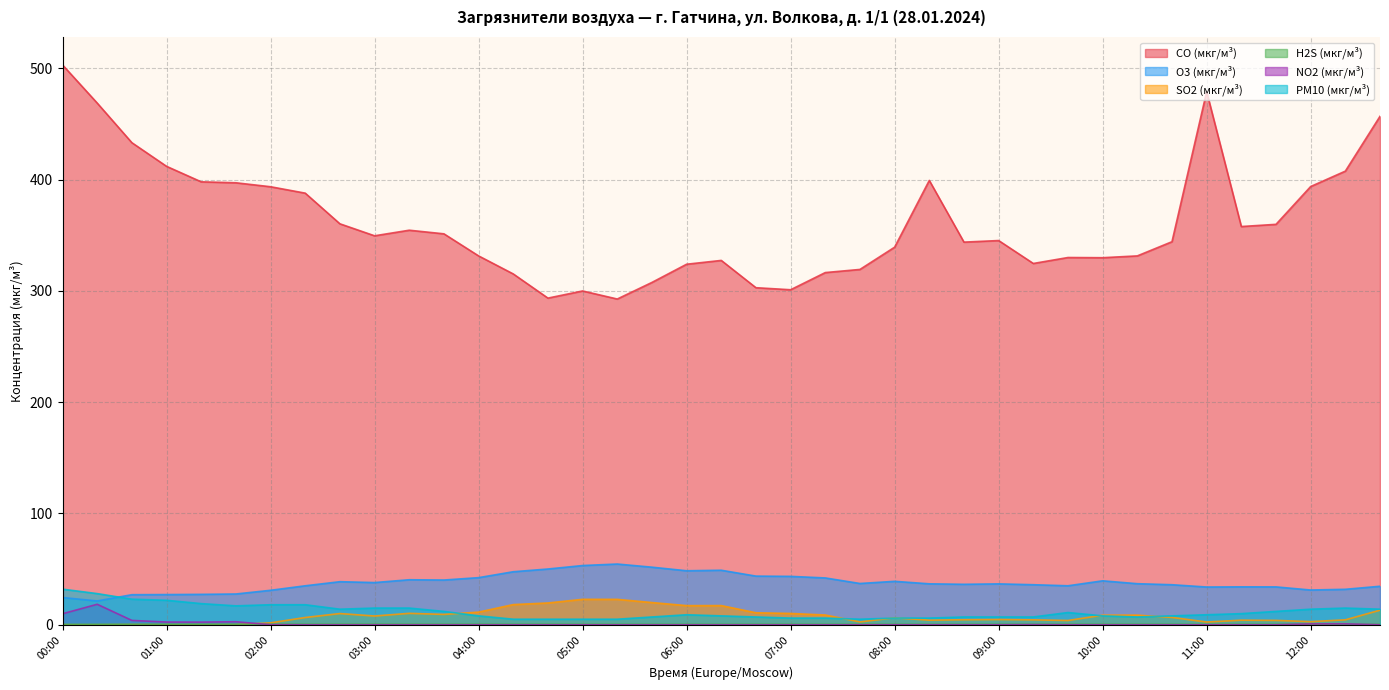

What is the value of the CO (мкг/м³) point at the 24th from the left?

319.3